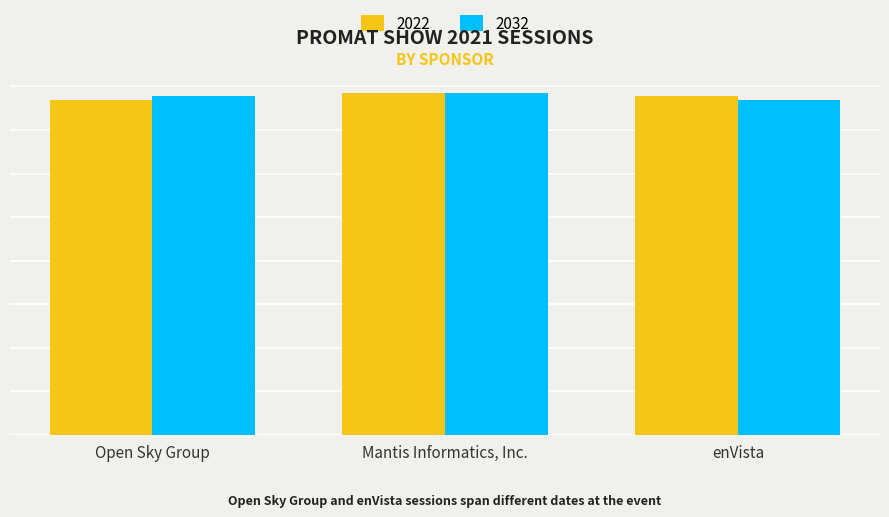

What is the label of the 1st bar from the left?

Open Sky Group